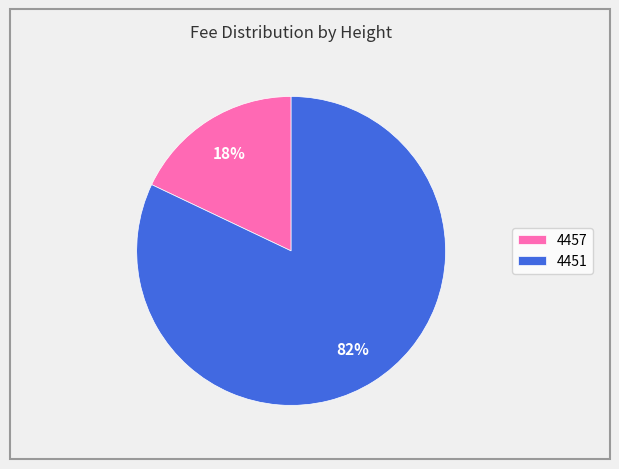

Does 4451 account for over 50% of the chart?

Yes